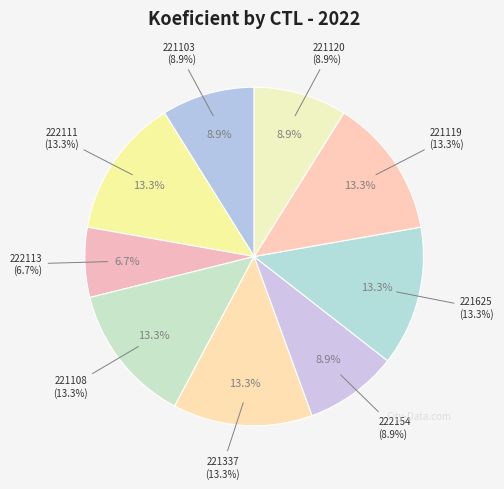

How much of the chart is everything except 221108?

86.7%